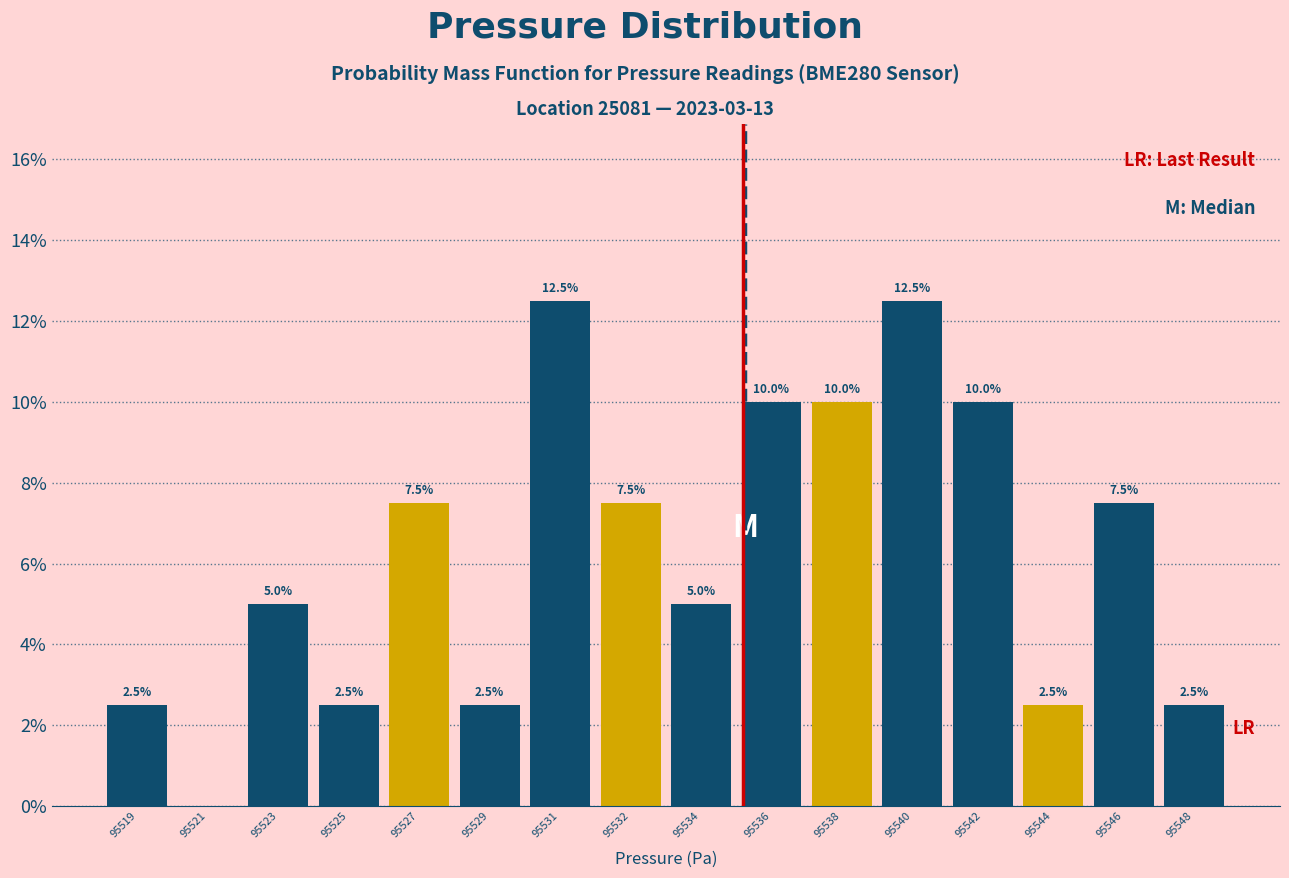

Reading left to right, transcribe all the data shown in this chart.

95519=2.5	95521=0.0	95523=5.0	95525=2.5	95527=7.5	95529=2.5	95531=12.5	95532=7.5	95534=5.0	95536=10.0	95538=10.0	95540=12.5	95542=10.0	95544=2.5	95546=7.5	95548=2.5